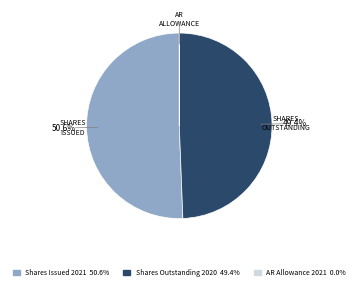

Does any single category account for the majority?

Yes